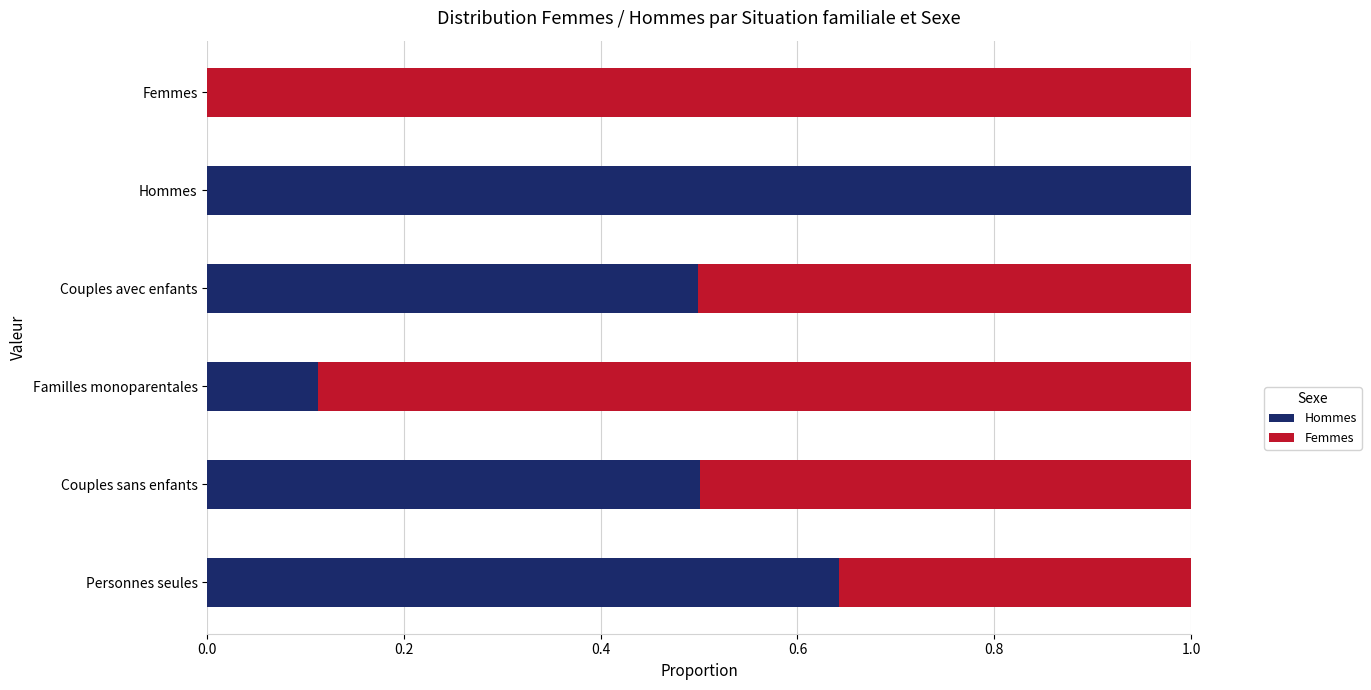

What is the total value across all series at Hommes?

1.0